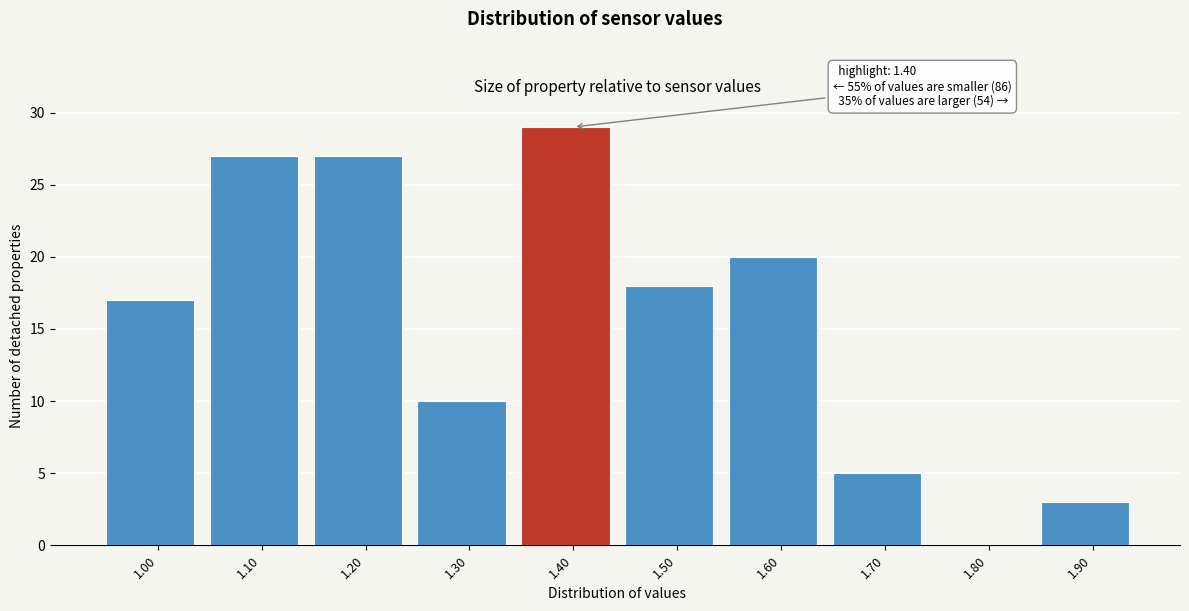

Which range on the x-axis has the tallest bar?

1.35 to 1.45